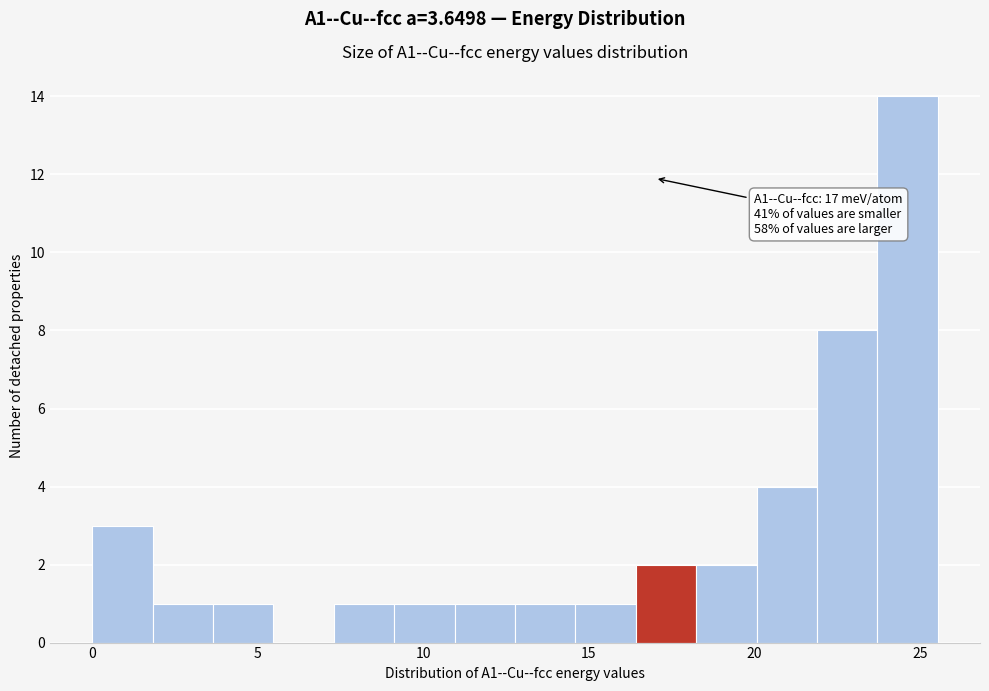

Read against the x-axis, roughly where is the centre of the tallest bar?

24.5